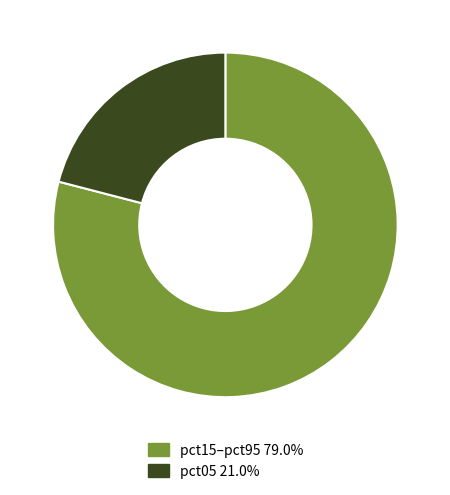

Is there any slice that represents more than half of the pie?

Yes